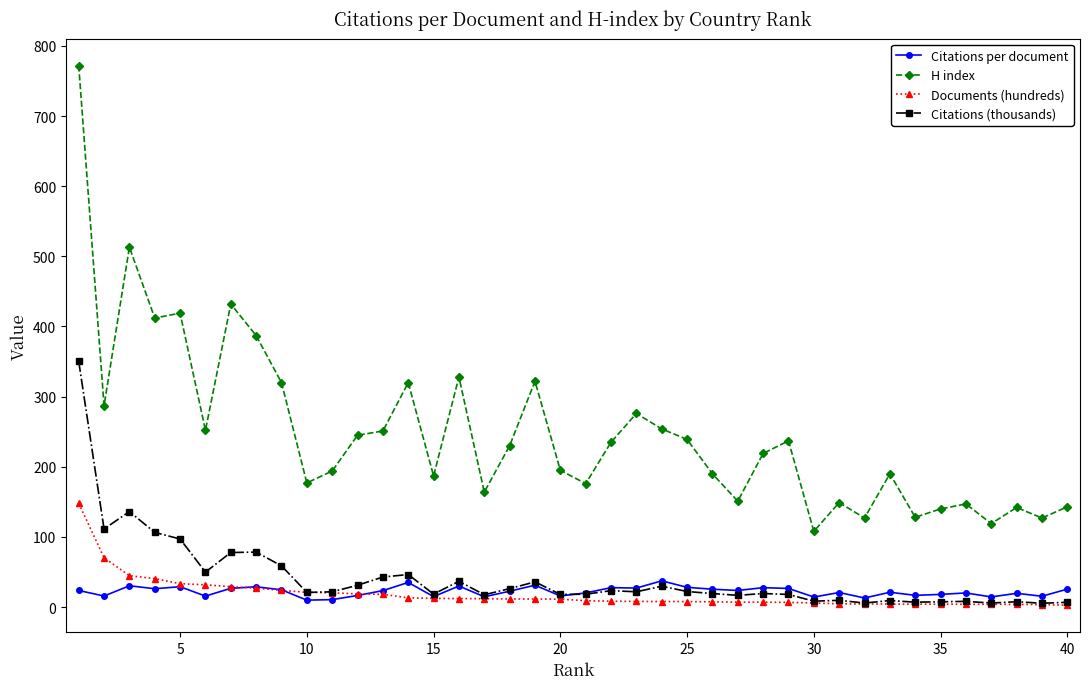

True or false: H index and Documents (hundreds) intersect in this chart.

False